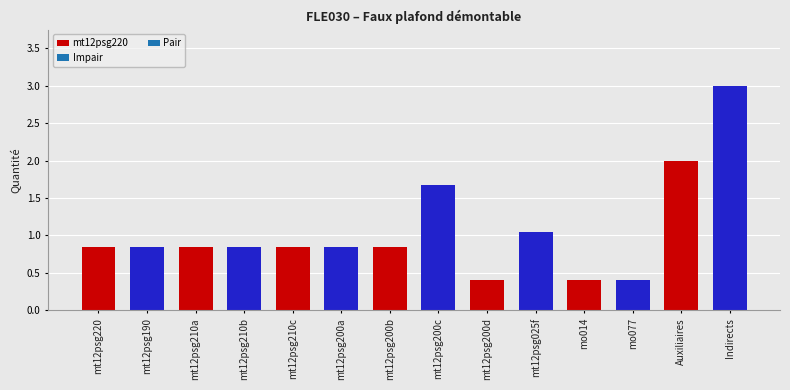

List the labels in order of value, smallest first.

mt12psg200d, mo014, mo077, mt12psg220, mt12psg190, mt12psg210a, mt12psg210b, mt12psg210c, mt12psg200a, mt12psg200b, mt12psg025f, mt12psg200c, Auxiliaires, Indirects